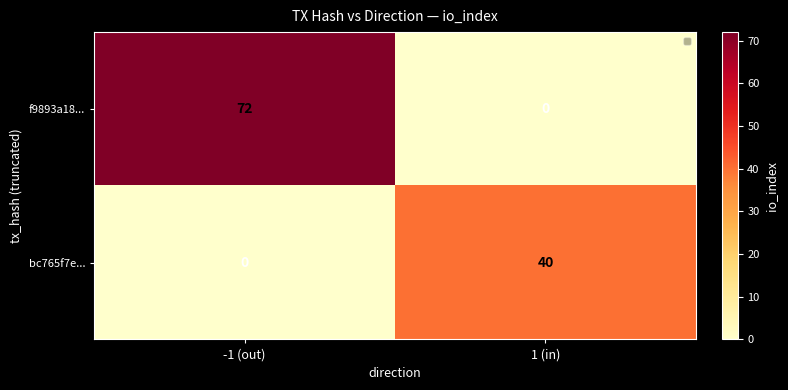

Reading left to right, what are all the values shown in this chart?

f9893a18...: -1 (out)=72	1 (in)=0
bc765f7e...: -1 (out)=0	1 (in)=40